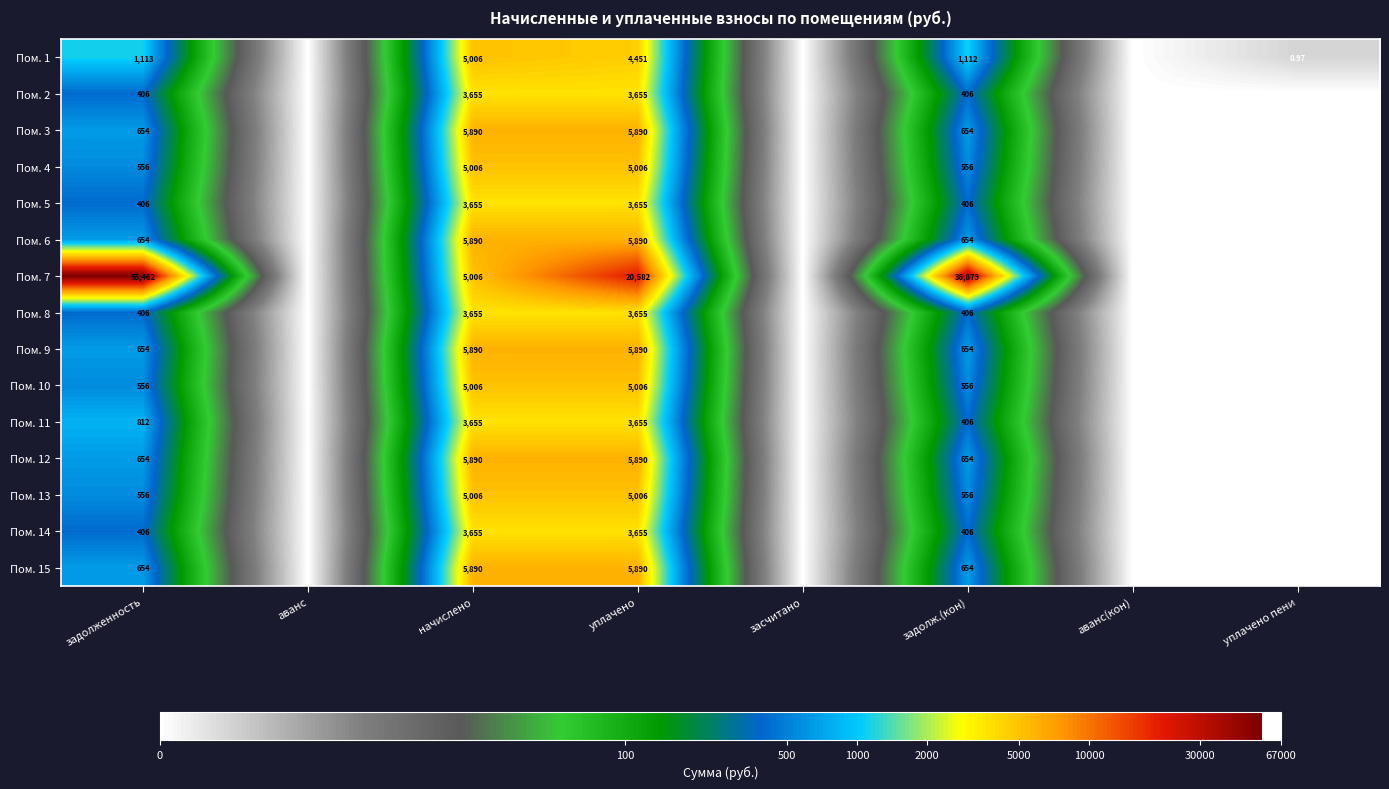

The value of Пом. 1 at аванс is 0.0. True or false?

True